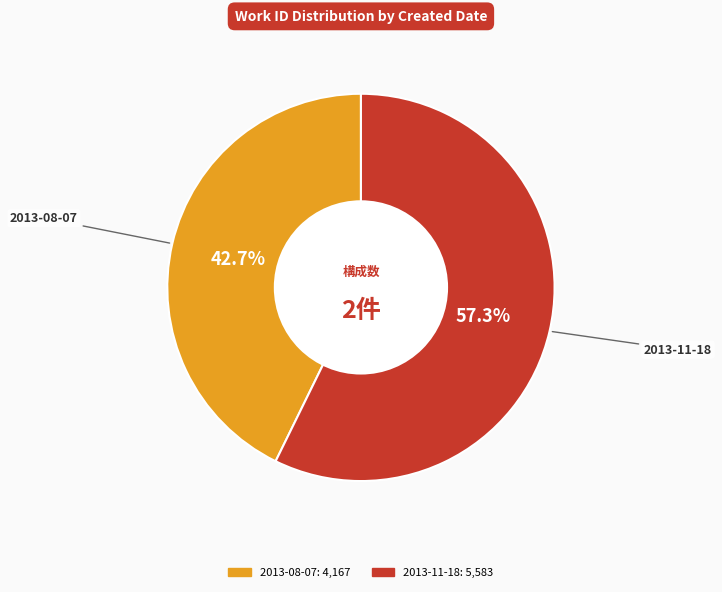

How many slices are in this pie chart?

2